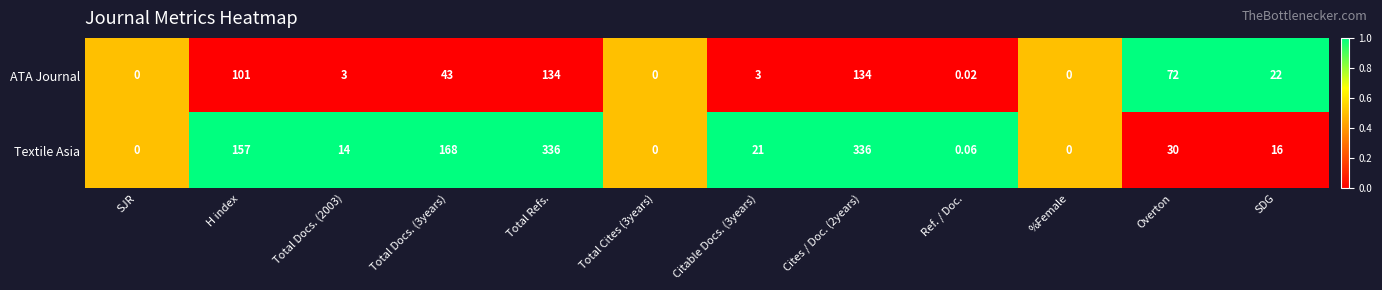

At which label is ATA Journal closest to 67?

Overton